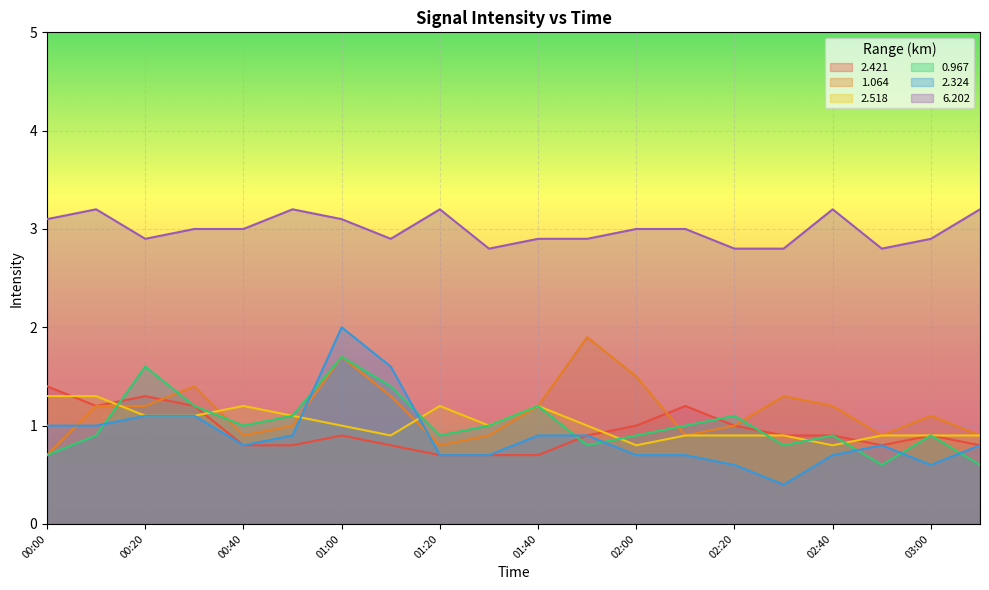

What is the label of the 12th point from the left?

01:50